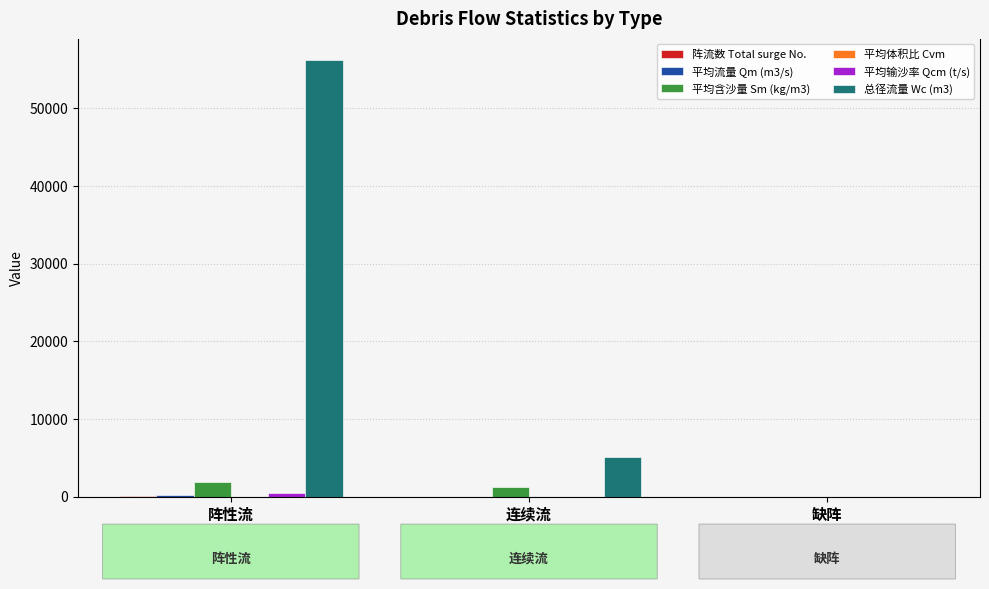

True or false: 总径流量 Wc (m3) has a value of 56144.0 at 阵性流.

True